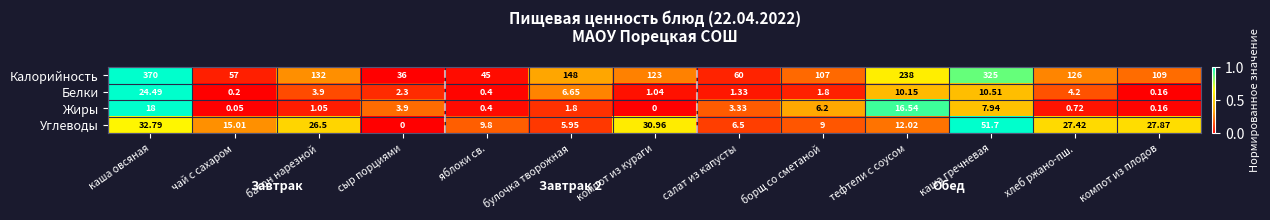

Which series has the widest spread of values?

Калорийность